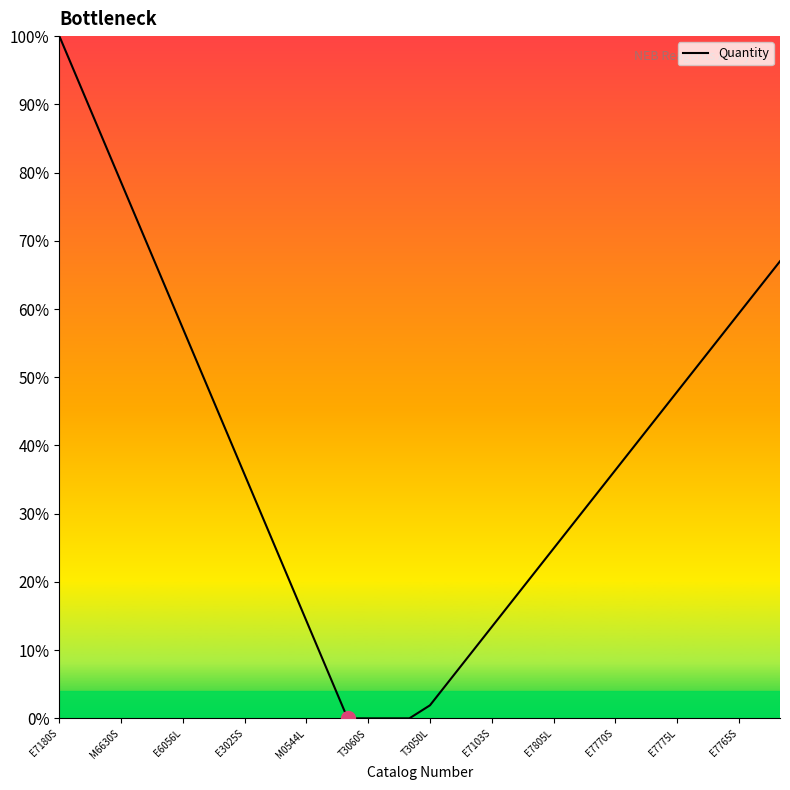

What is the value of the 35th point from the left?

0.6